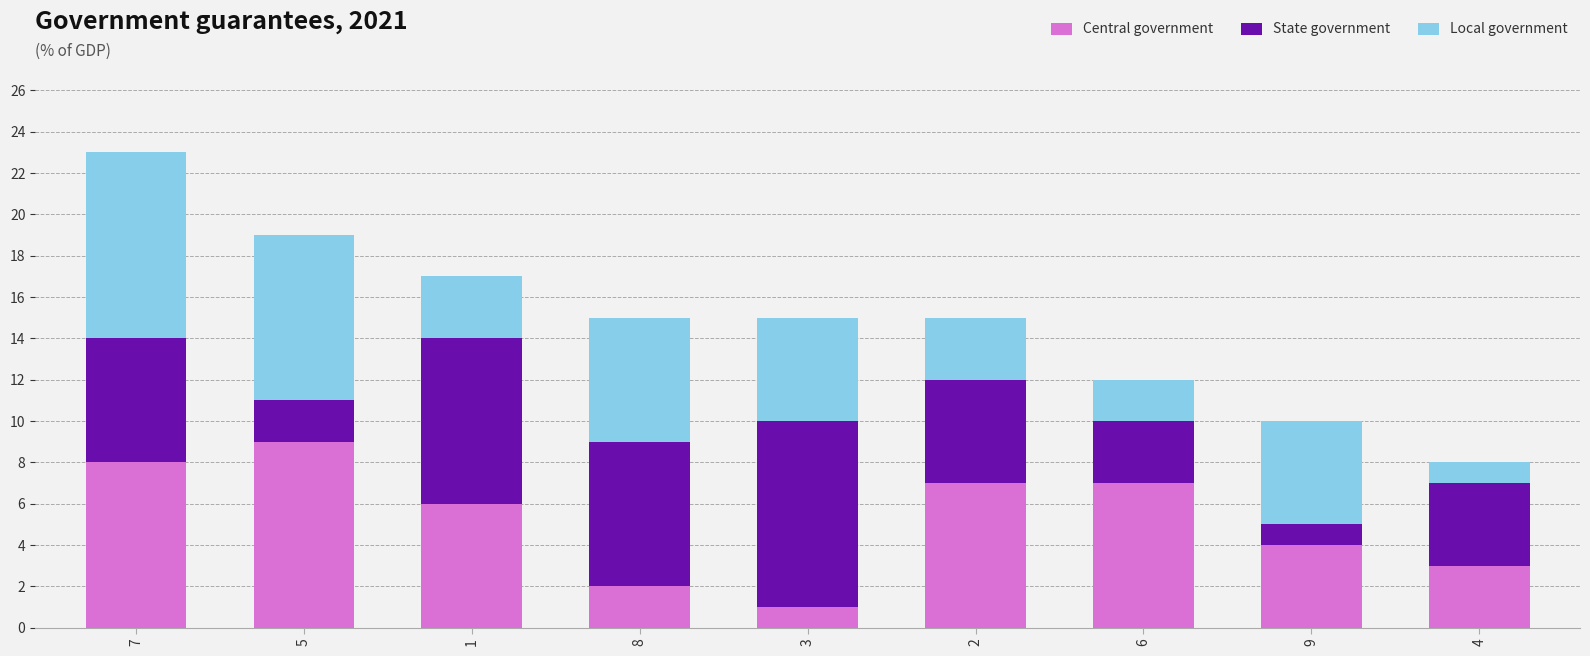

The value of Central government at 9 is 4. True or false?

True